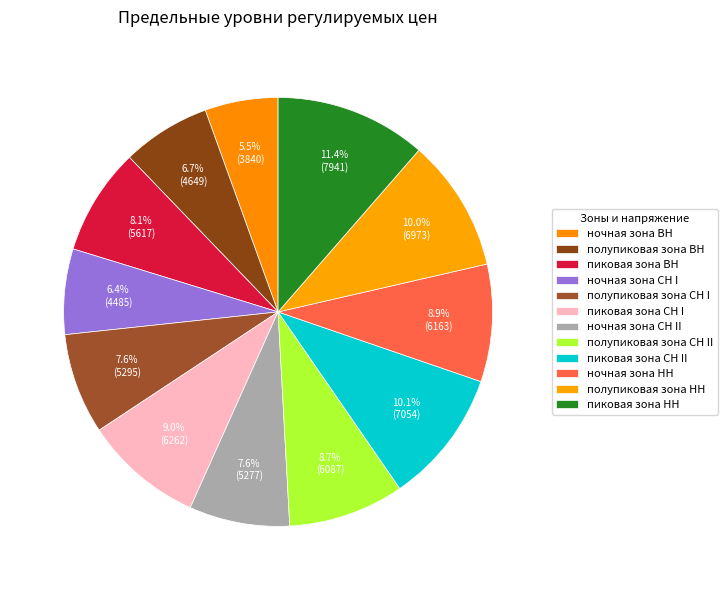

How many slices are in this pie chart?

12